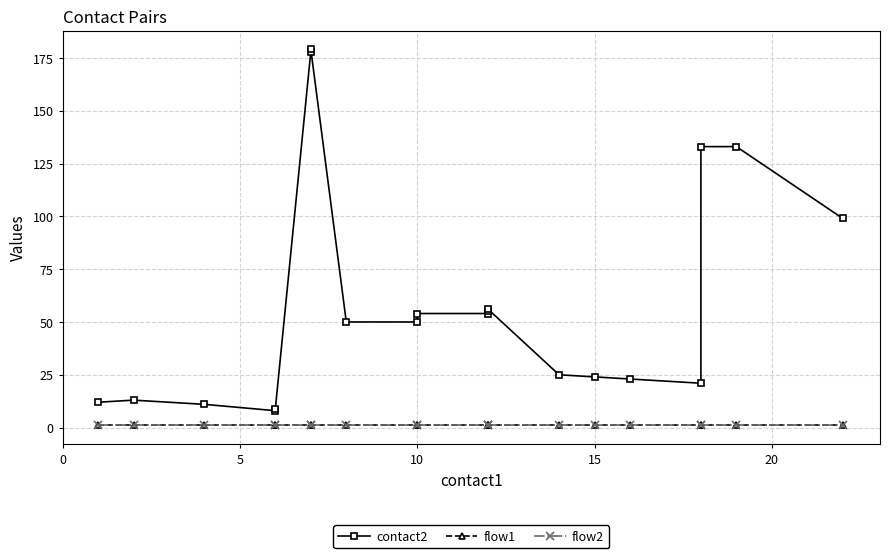

Reading right to left, extract all data points from this chart.

contact2: 99	133	133	21	23	24	25	56	55	54	54	50	50	179	178	9	8	11	13	12
flow1: 1	1	1	1	1	1	1	1	1	1	1	1	1	1	1	1	1	1	1	1
flow2: 1	1	1	1	1	1	1	1	1	1	1	1	1	1	1	1	1	1	1	1